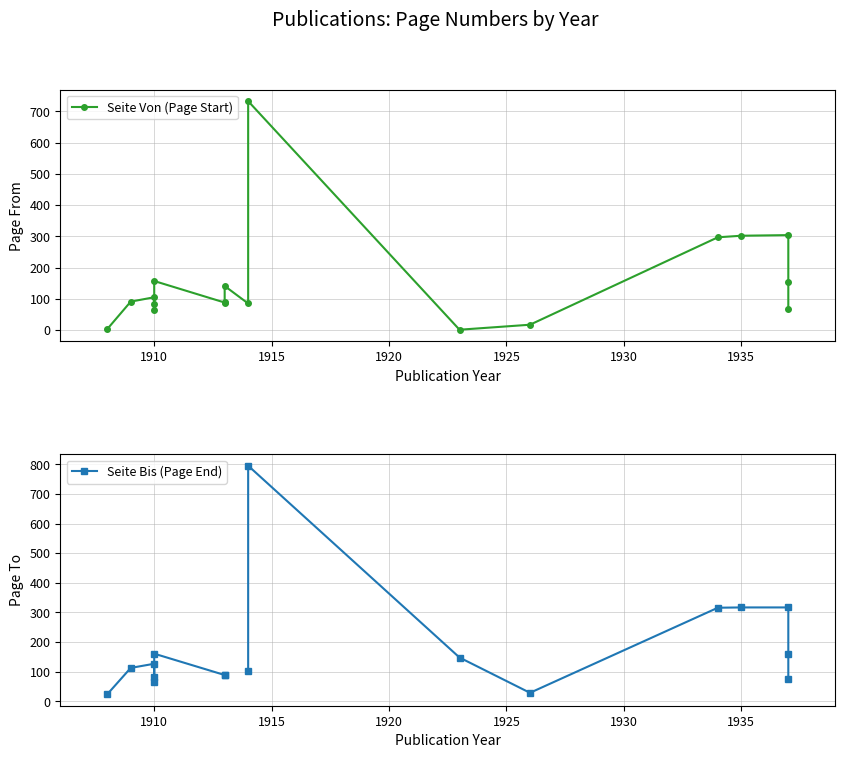

True or false: Seite Von (Page Start) and Seite Bis (Page End) cross at least once.

False